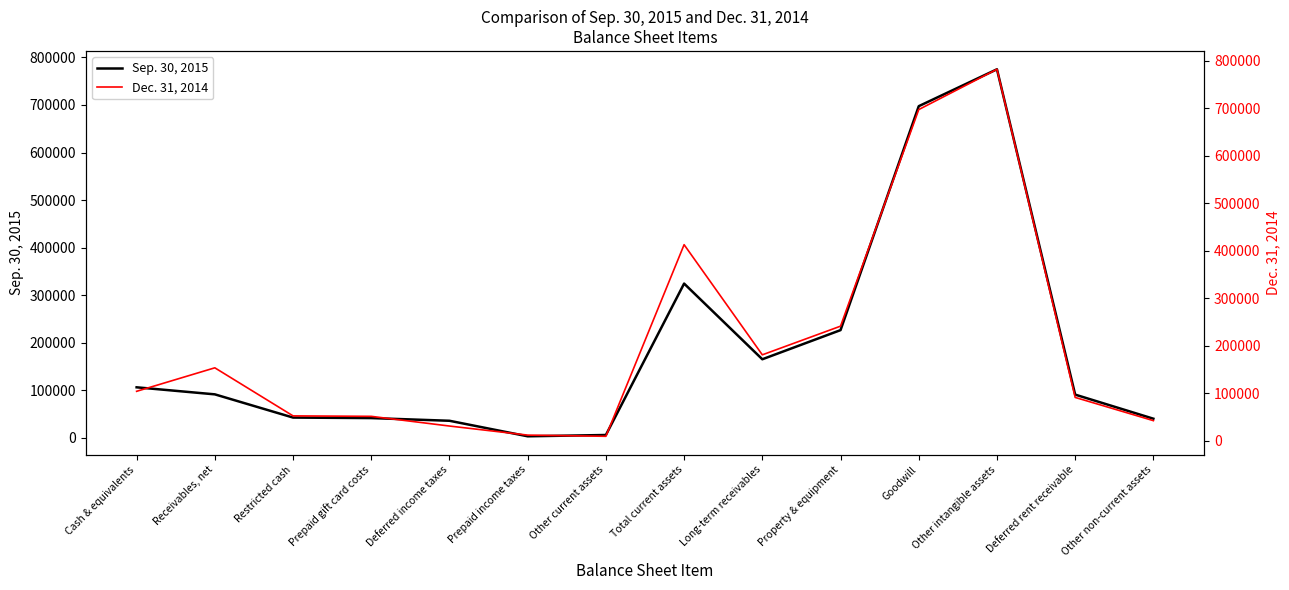

What is the sum of all Dec. 31, 2014 values?

2860992